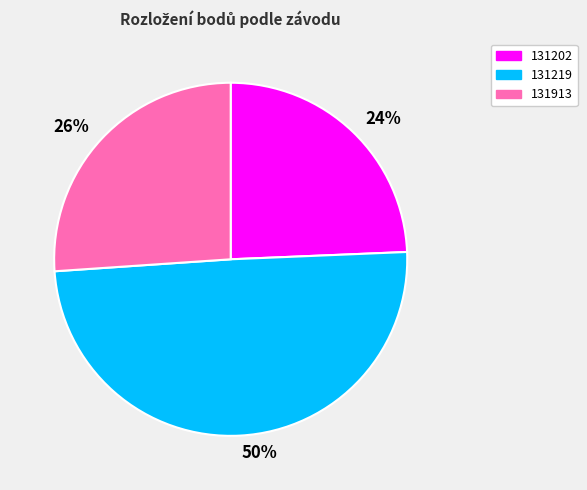

What is the ratio of the value at 131913 to the value at 131219?

0.5